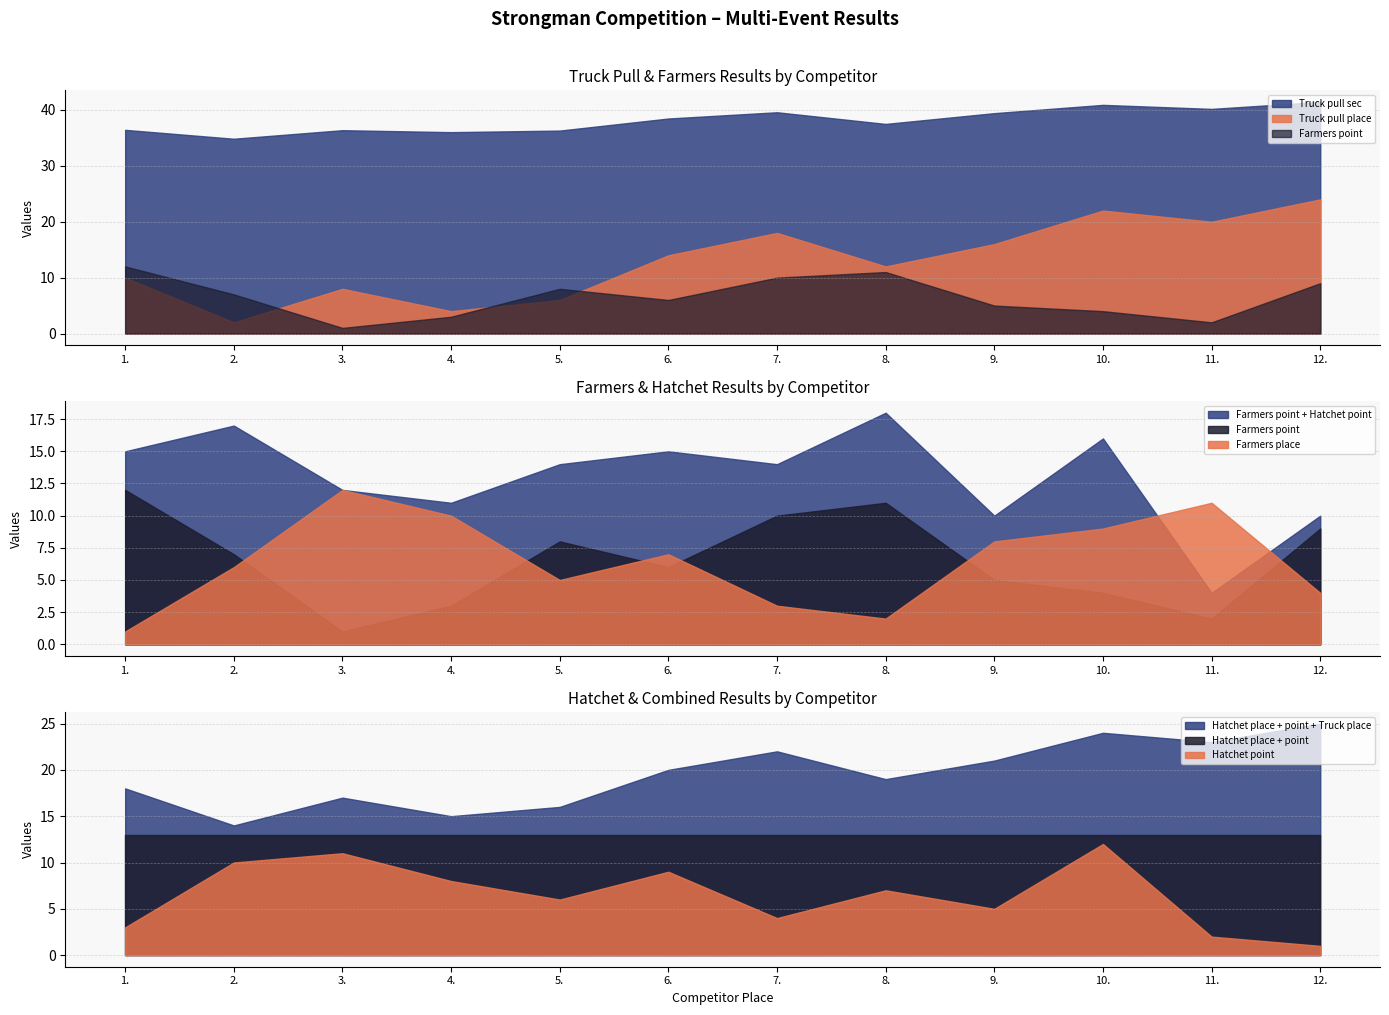

What is the sum of the Truck pull sec values at 7. and 11.?

79.8